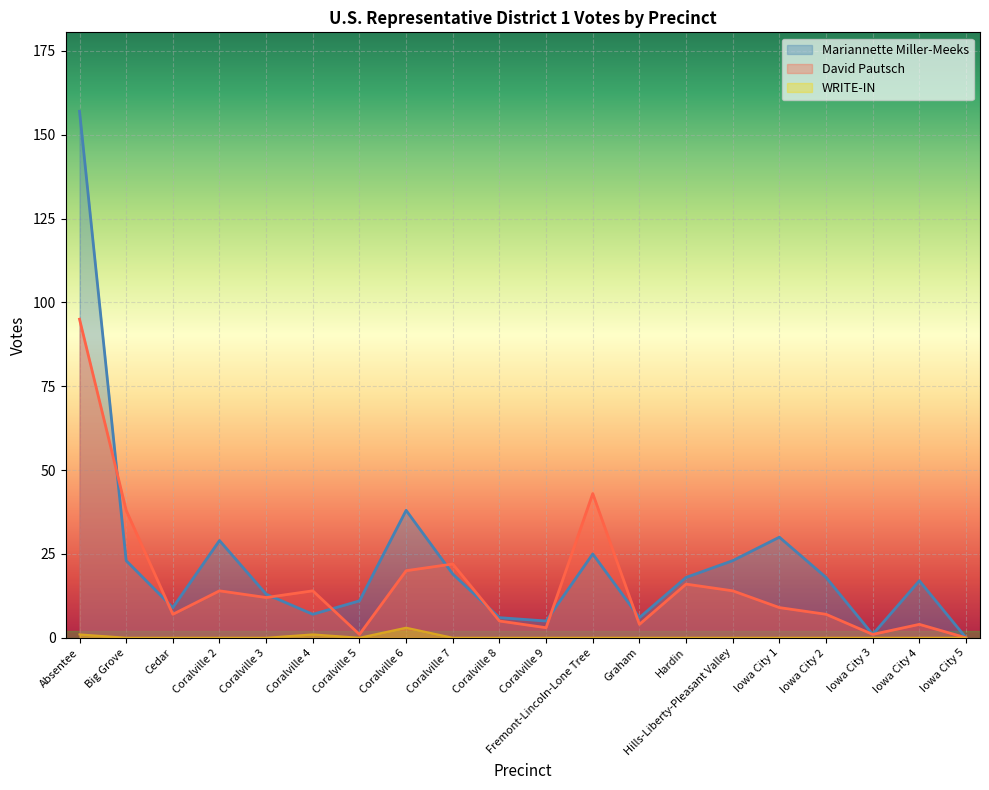

What is the total value across all series at Coralville 5?

12